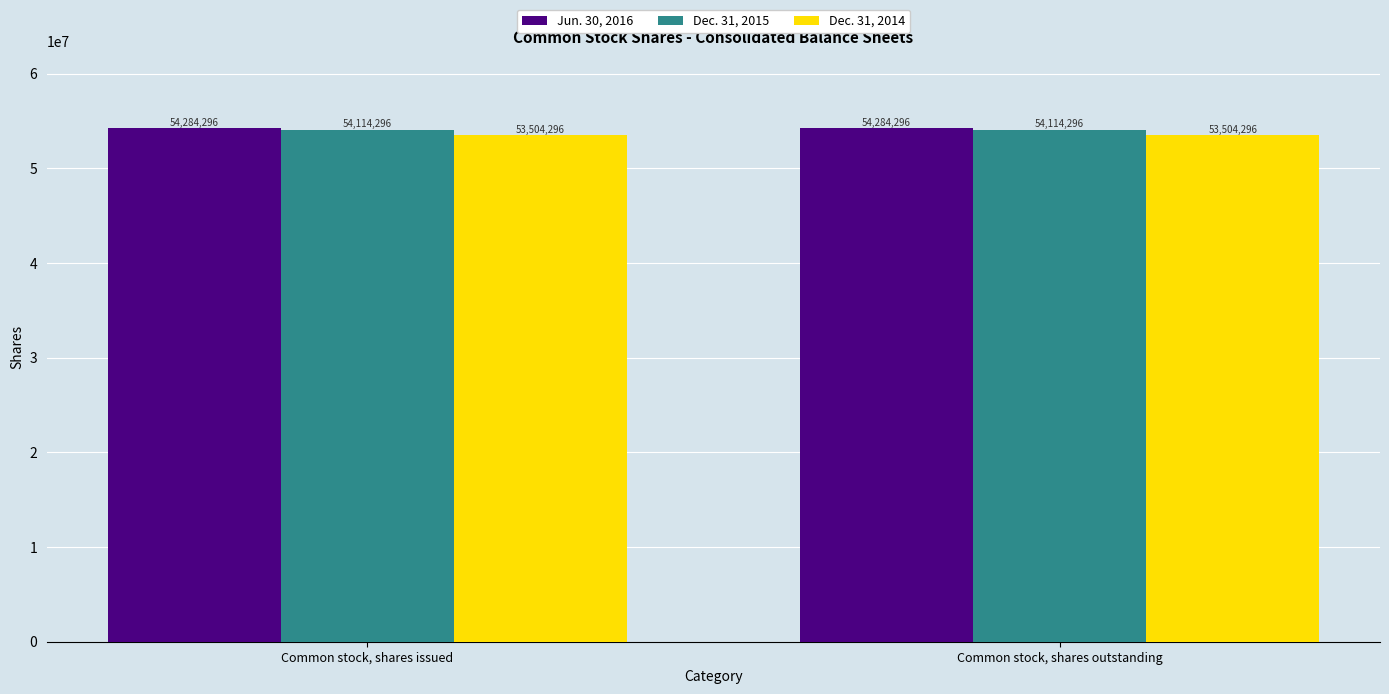

Which series has the largest total across all categories?

Jun. 30, 2016